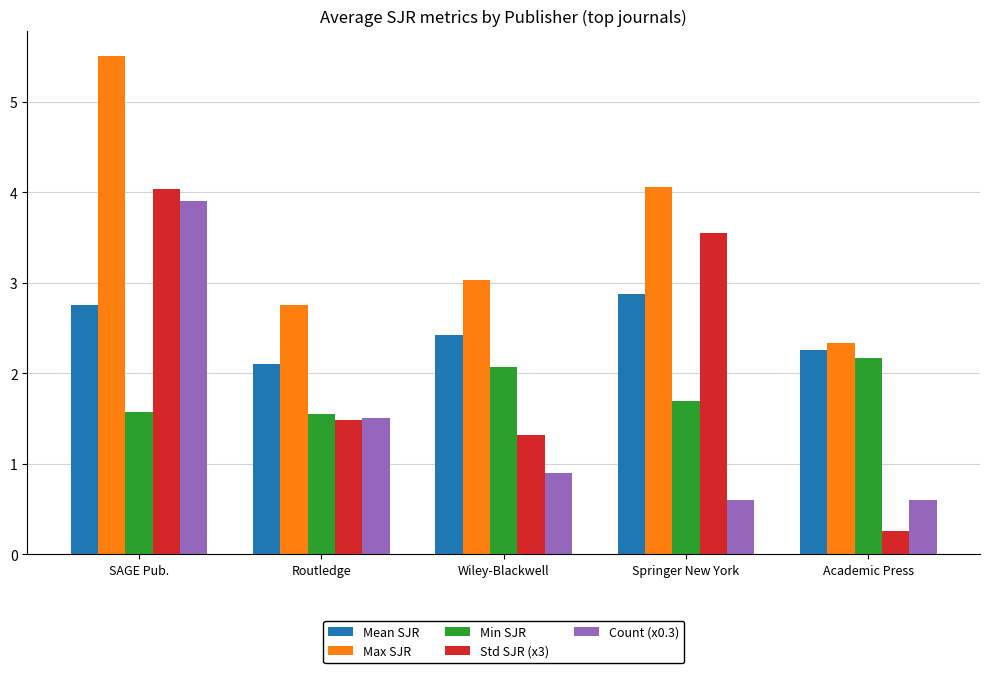

What is the sum of the Std SJR (x3) values at Wiley-Blackwell and SAGE Pub.?

5.3